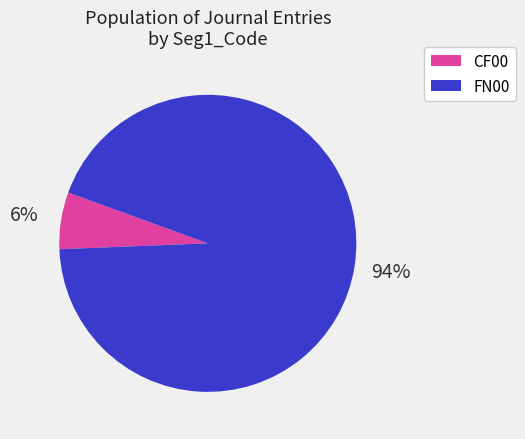

Is there a majority slice in this chart?

Yes